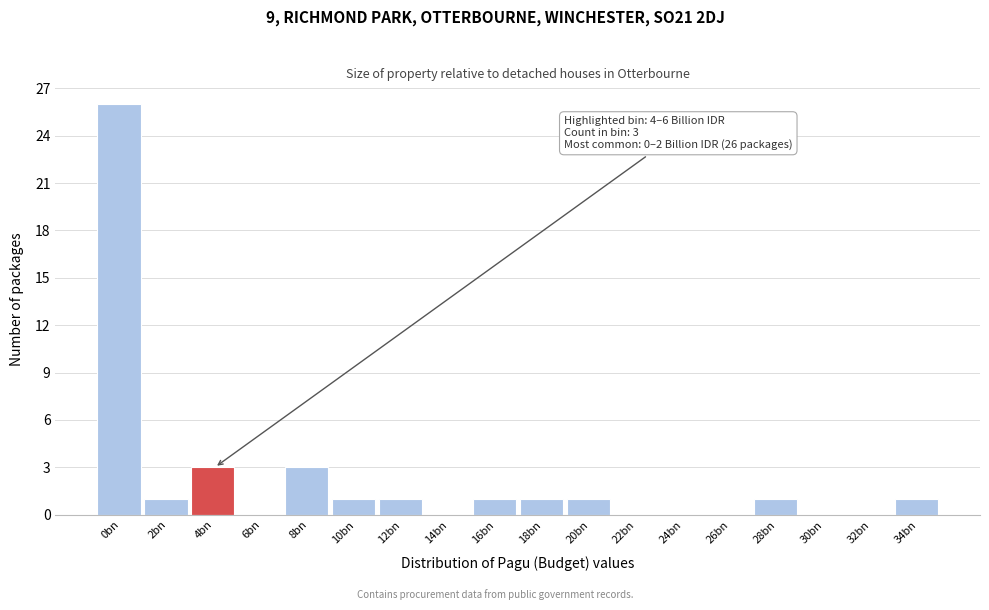

Between 26bn and 12bn, which is larger?

12bn